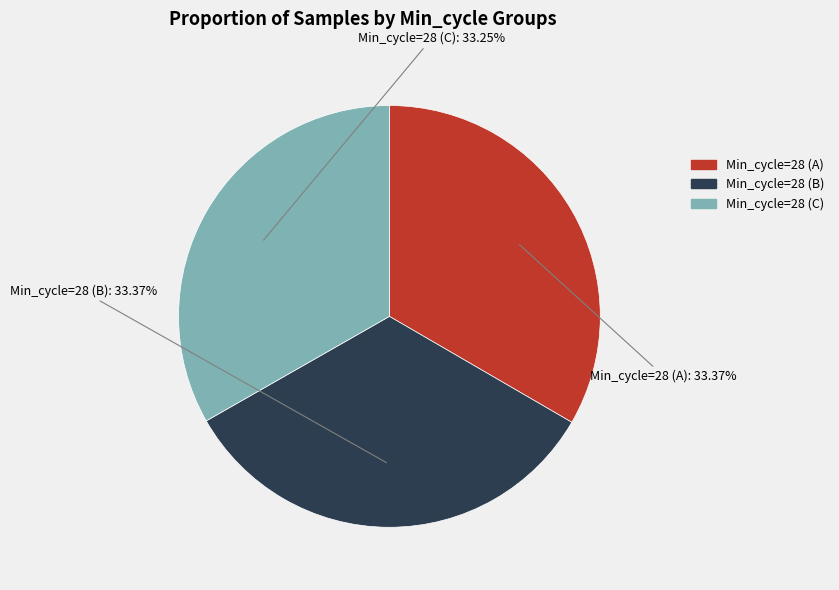

Is there any slice that represents more than half of the pie?

No